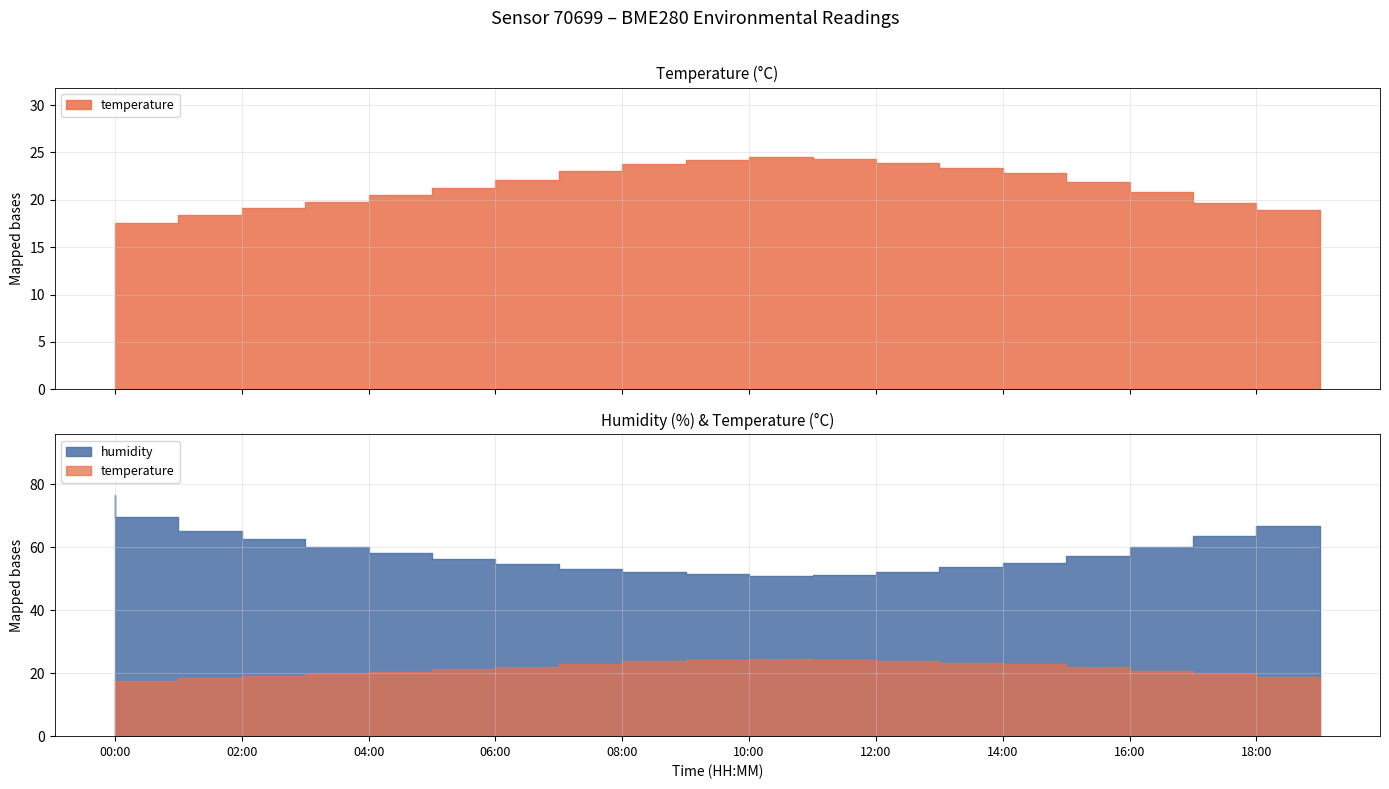

Which series has the largest range (max minus min)?

humidity